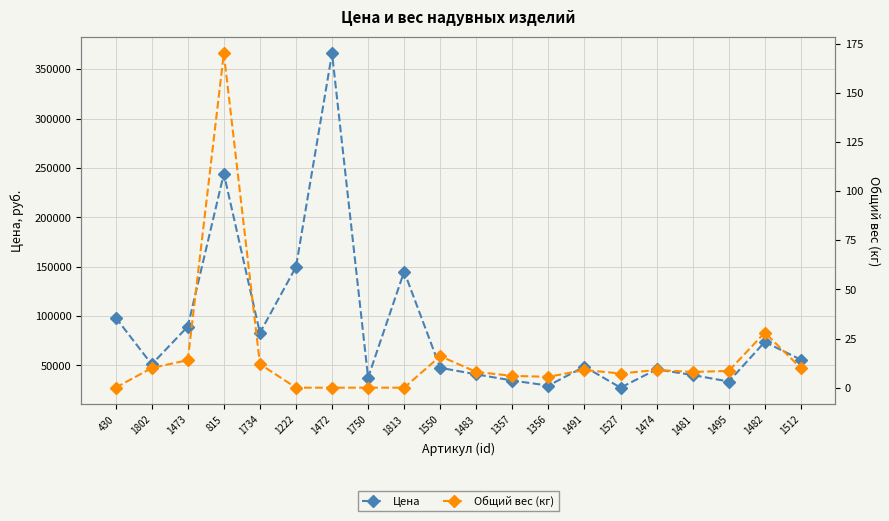

What is the highest value of the Цена series?

366000